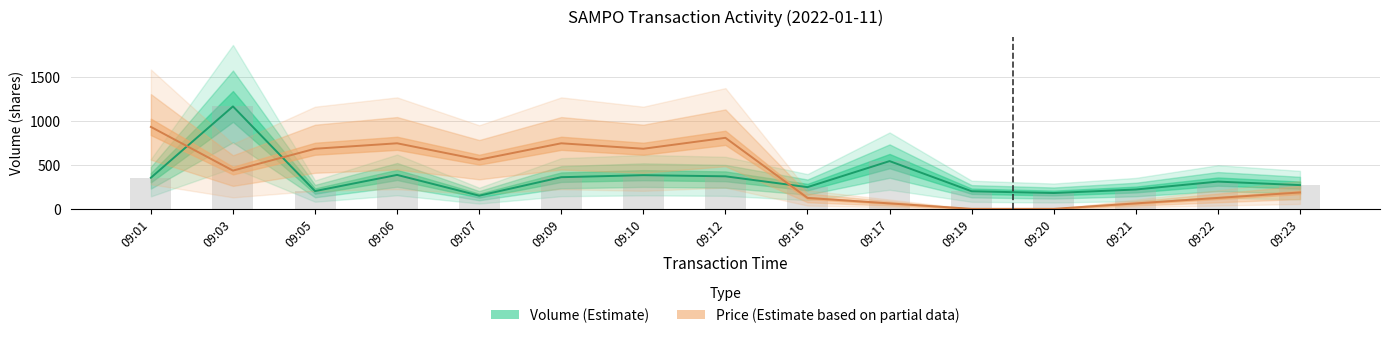

At how many categories does at least one series exceed 375?

9